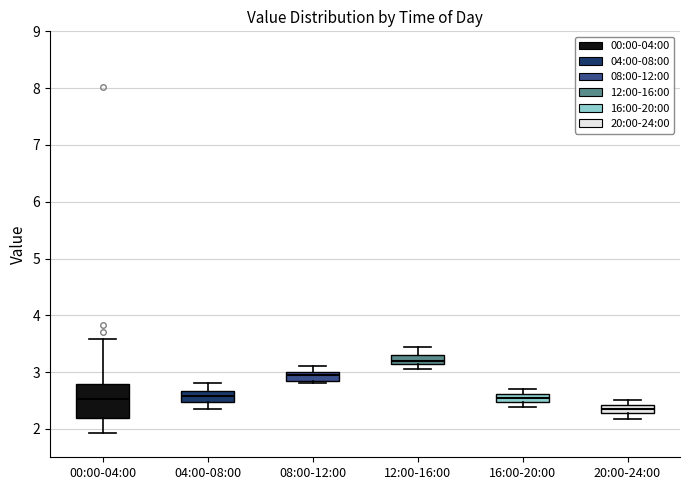

Which box is the tallest, from its lower edge to its upper edge?

00:00-04:00